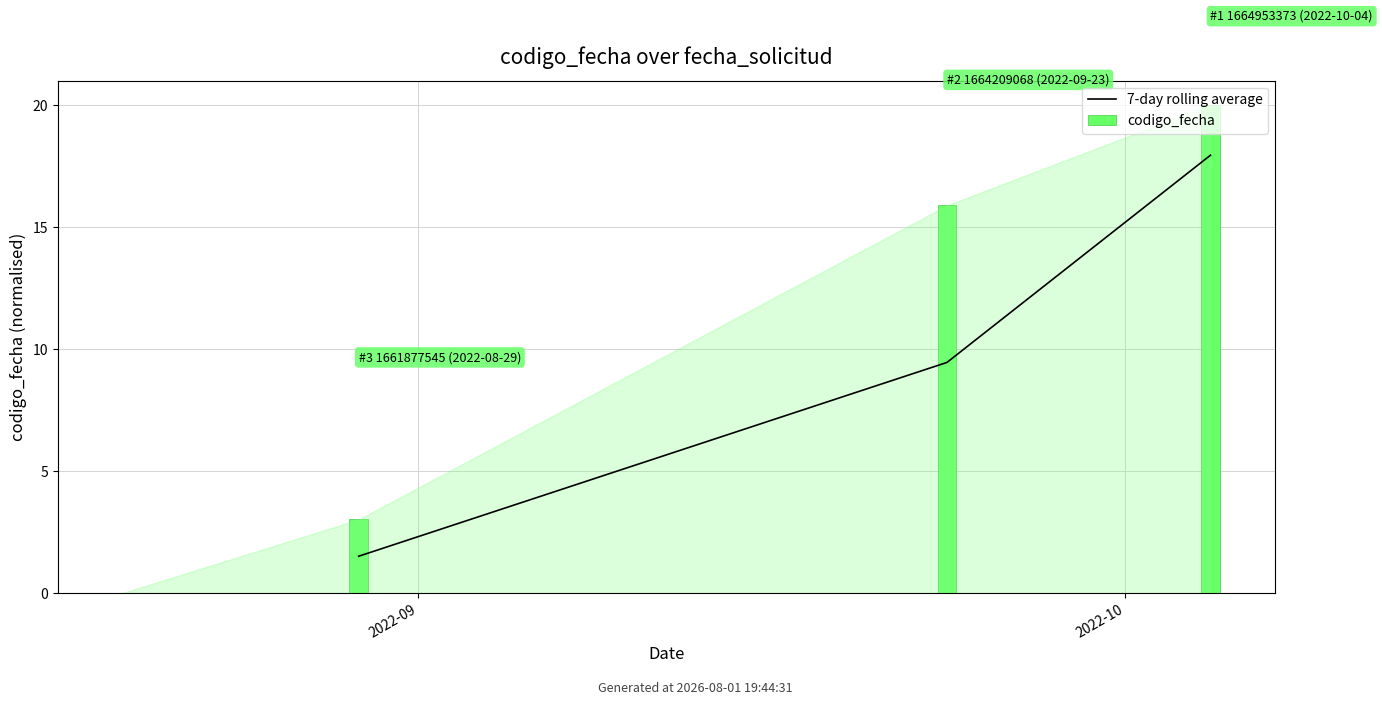

Which has a higher value, 2 or 2022-09?

2